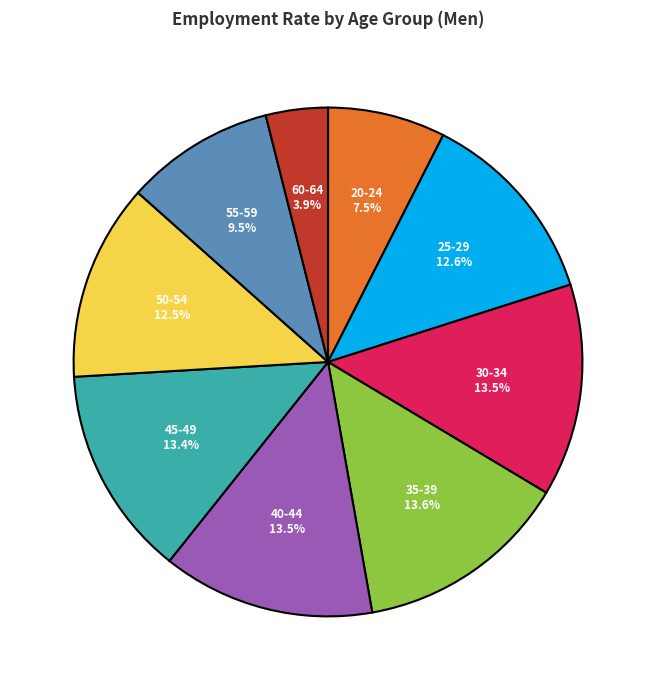

To the nearest percent, what is the average slice percentage?

11%